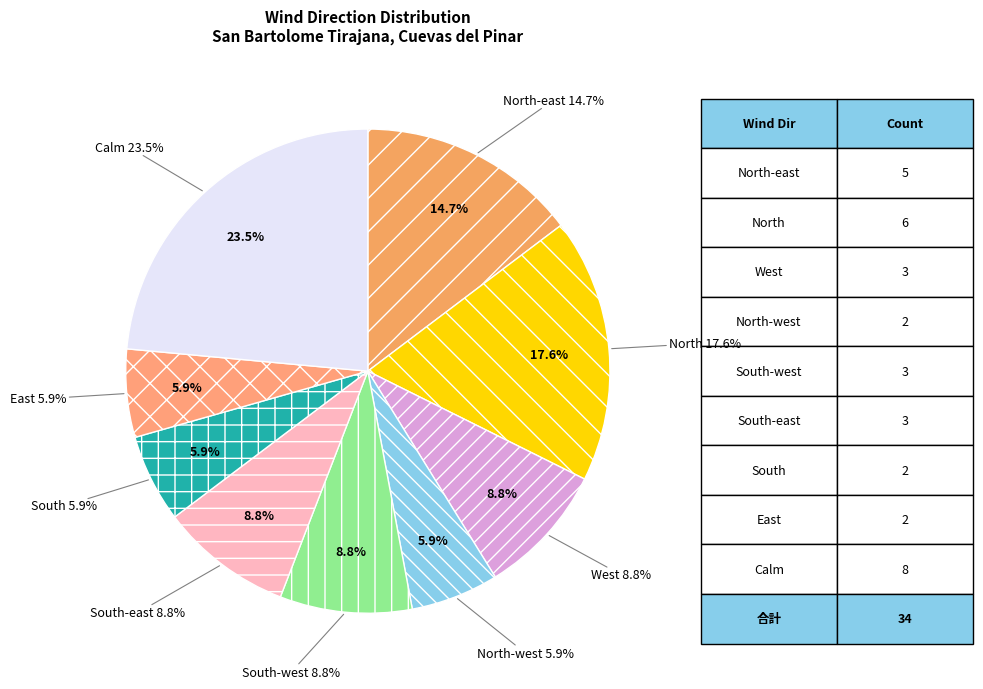

The South-east slice represents 1% of the pie. True or false?

False